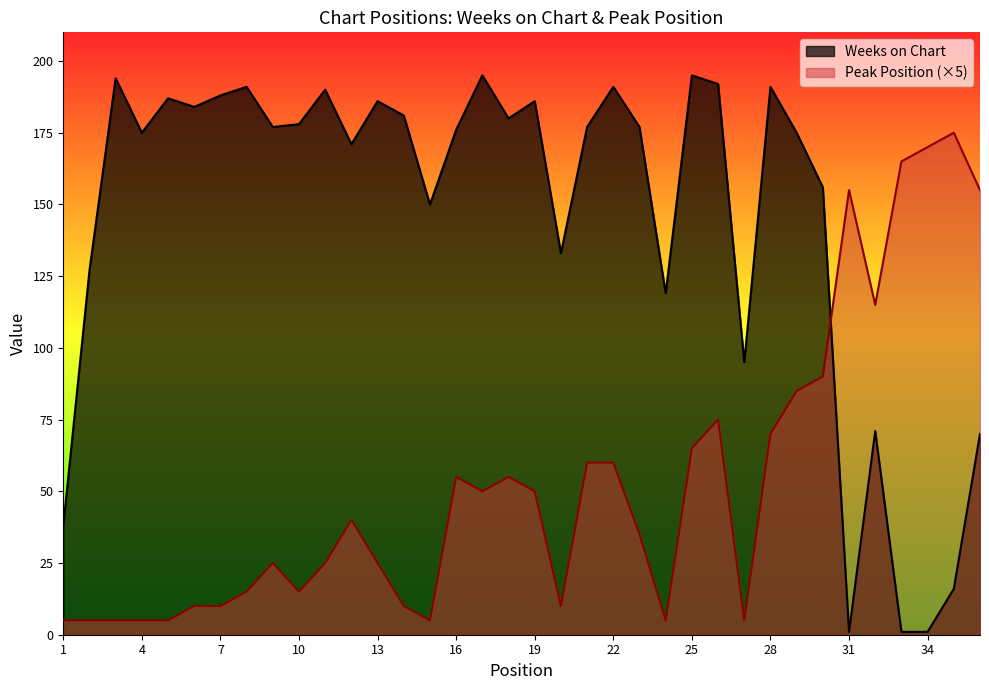

Which category has the lowest value in the Peak Position series?

1